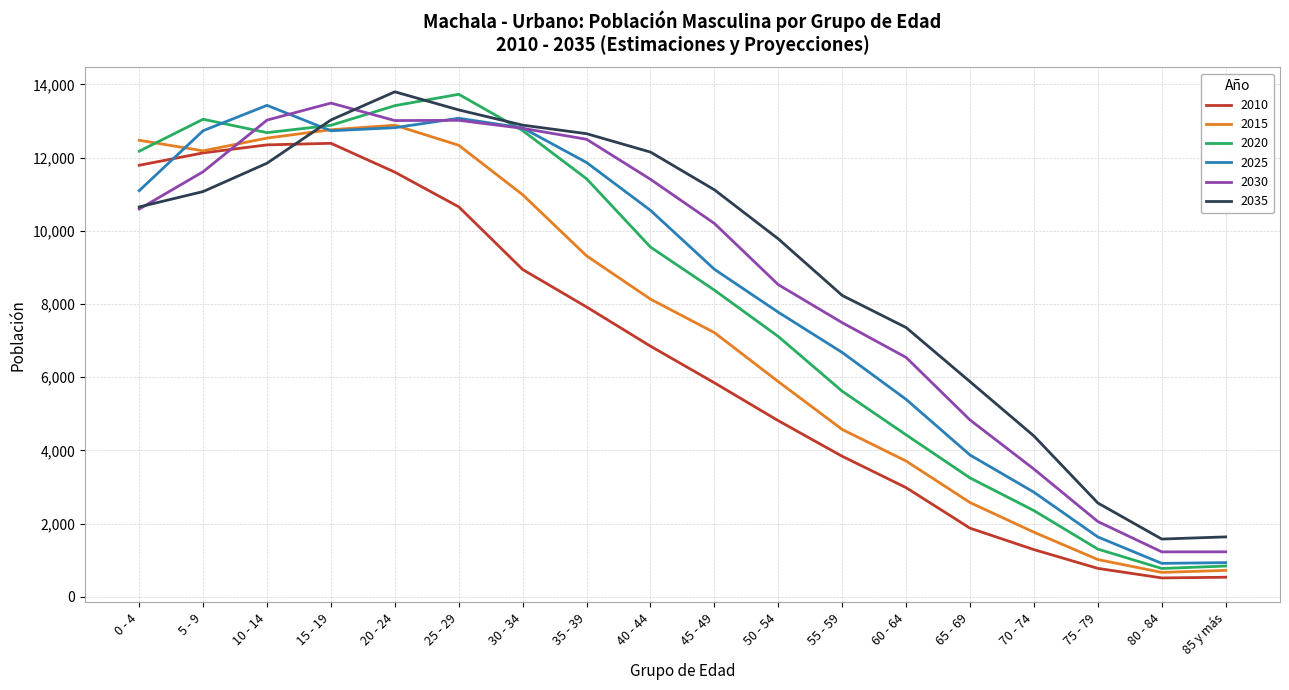

At which label does 2025 first exceed 10556?

0 - 4